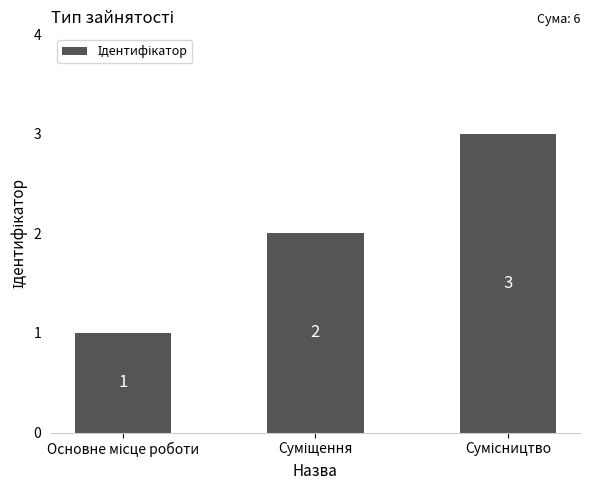

What is the maximum value shown in the chart?

3